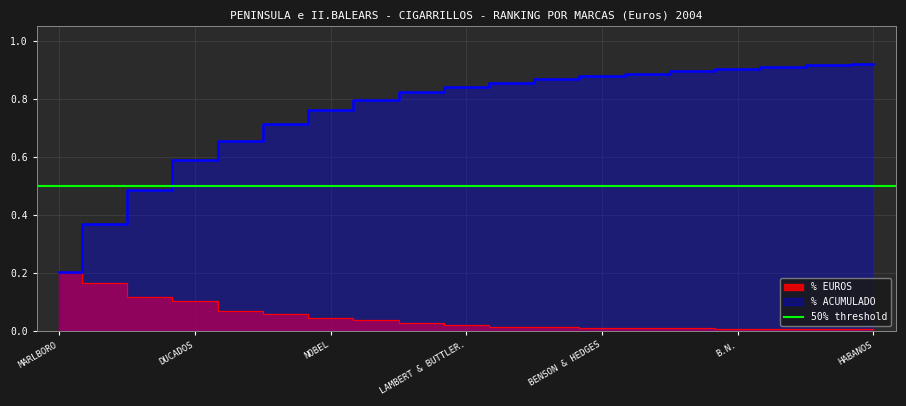

The % ACUMULADO series shows 0.3 at MARLBORO. True or false?

False